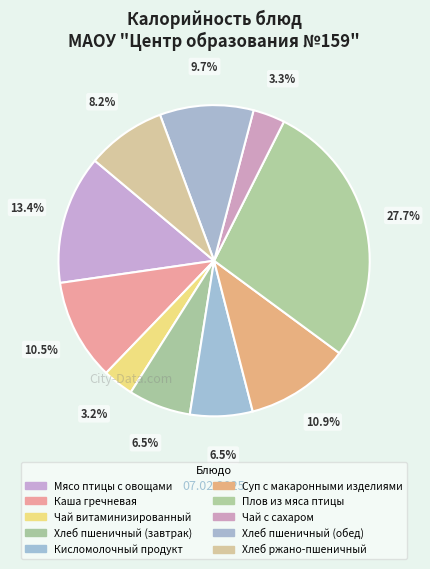

How many slices are in this pie chart?

10